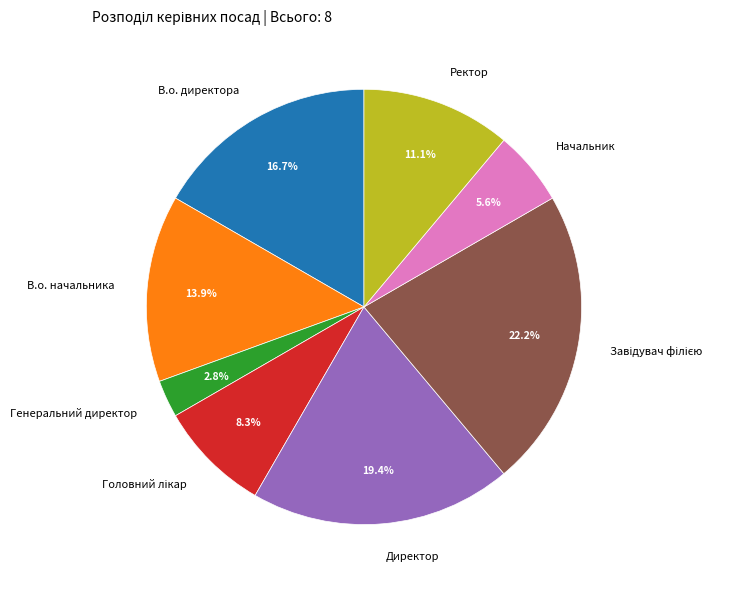

Is the sum of В.о. начальника and В.о. директора greater than half?

No